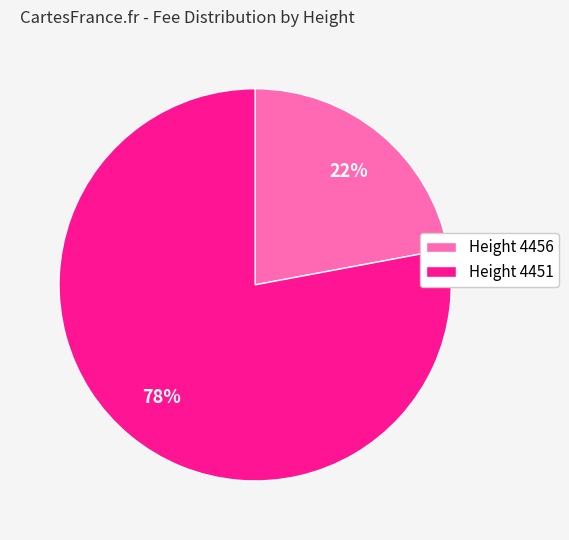

To the nearest percent, what percentage of the pie is Height 4451?

78%